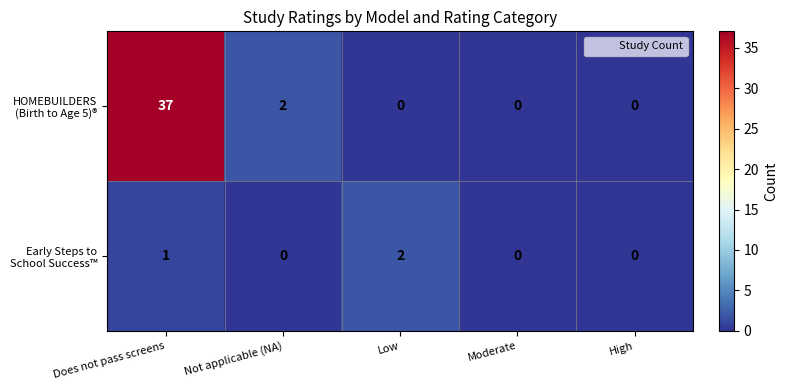

At which category is the sum across all series the highest?

Does not pass screens